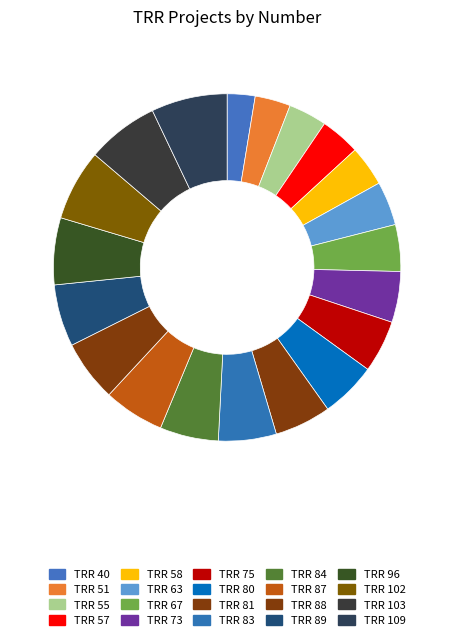

What percentage is the TRR 58 slice, to the nearest percent?

4%